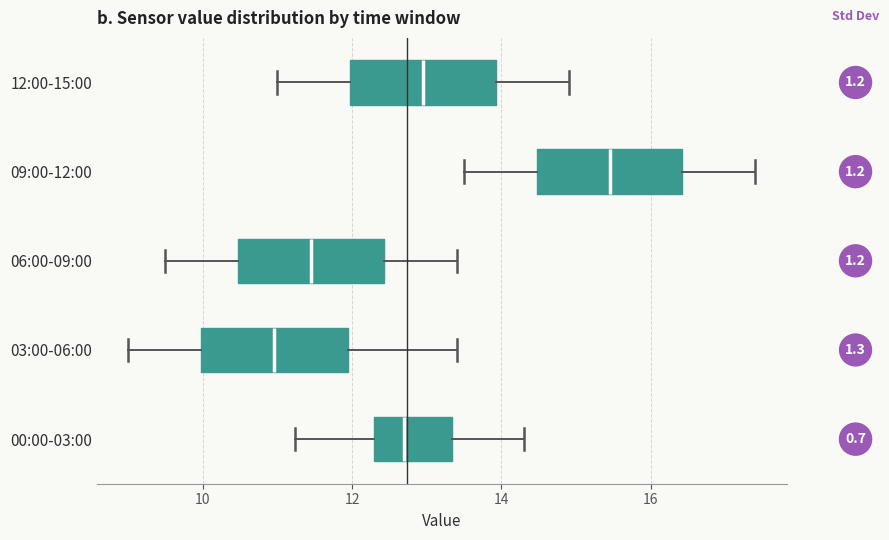

Reading bottom to top, read every box against the x-axis: the position of its median line, the range the box covers, and the ends of its whiskers. The values are not printed on the chart, so give them approximately, as read against the axis.

00:00-03:00: median 12.8, box 12.4 to 13.4, whiskers 11.2 to 14.4
03:00-06:00: median 11.0, box 10.0 to 12.0, whiskers 9.0 to 13.4
06:00-09:00: median 11.4, box 10.4 to 12.4, whiskers 9.6 to 13.4
09:00-12:00: median 15.4, box 14.4 to 16.4, whiskers 13.6 to 17.4
12:00-15:00: median 13.0, box 12.0 to 14.0, whiskers 11.0 to 15.0